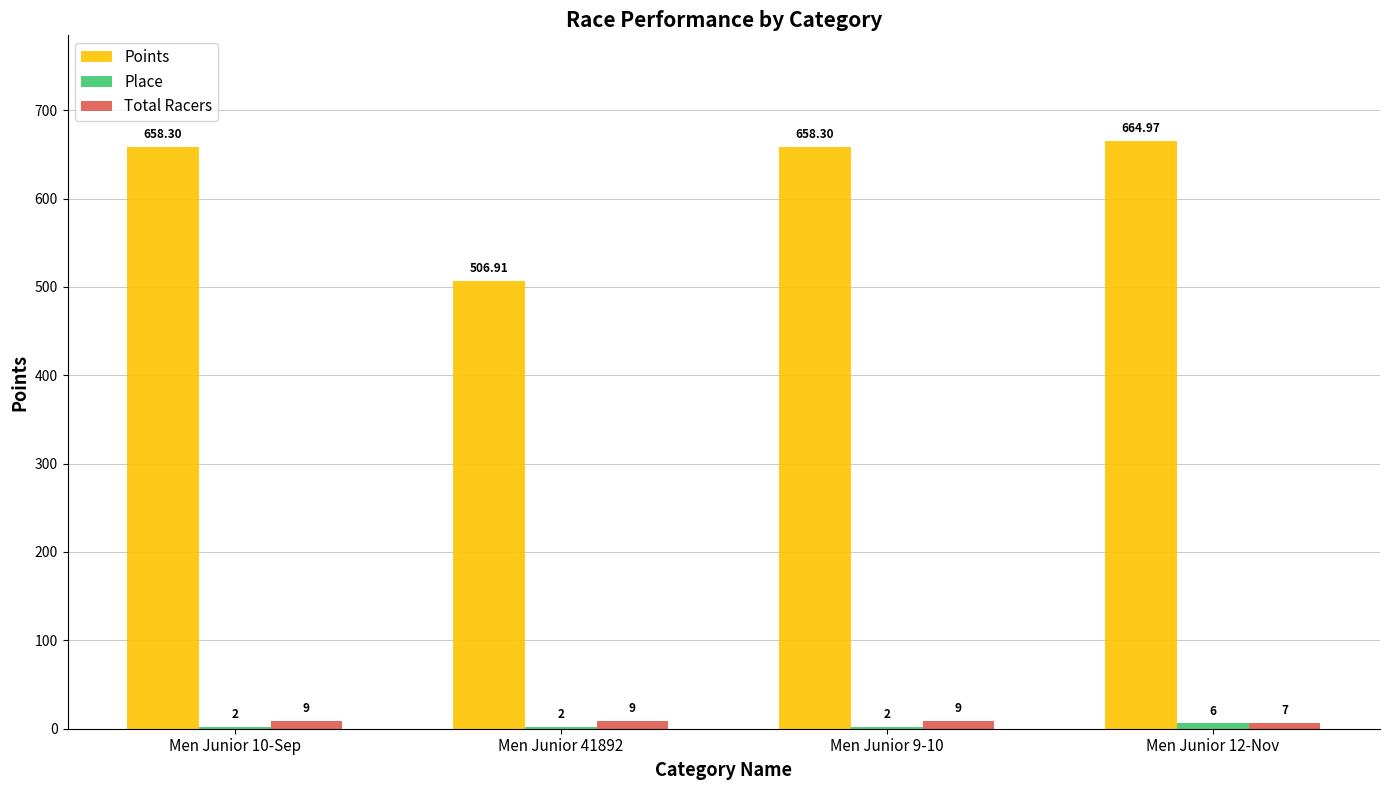

Which series has the largest total across all categories?

Points